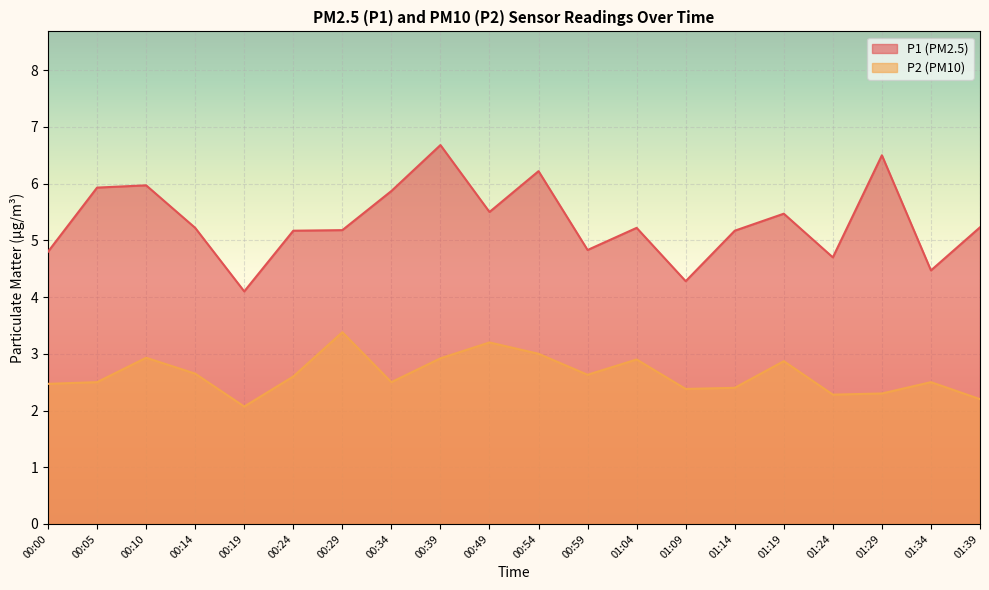

List the series in order of their overall mean, lowest first.

P2 (PM10), P1 (PM2.5)